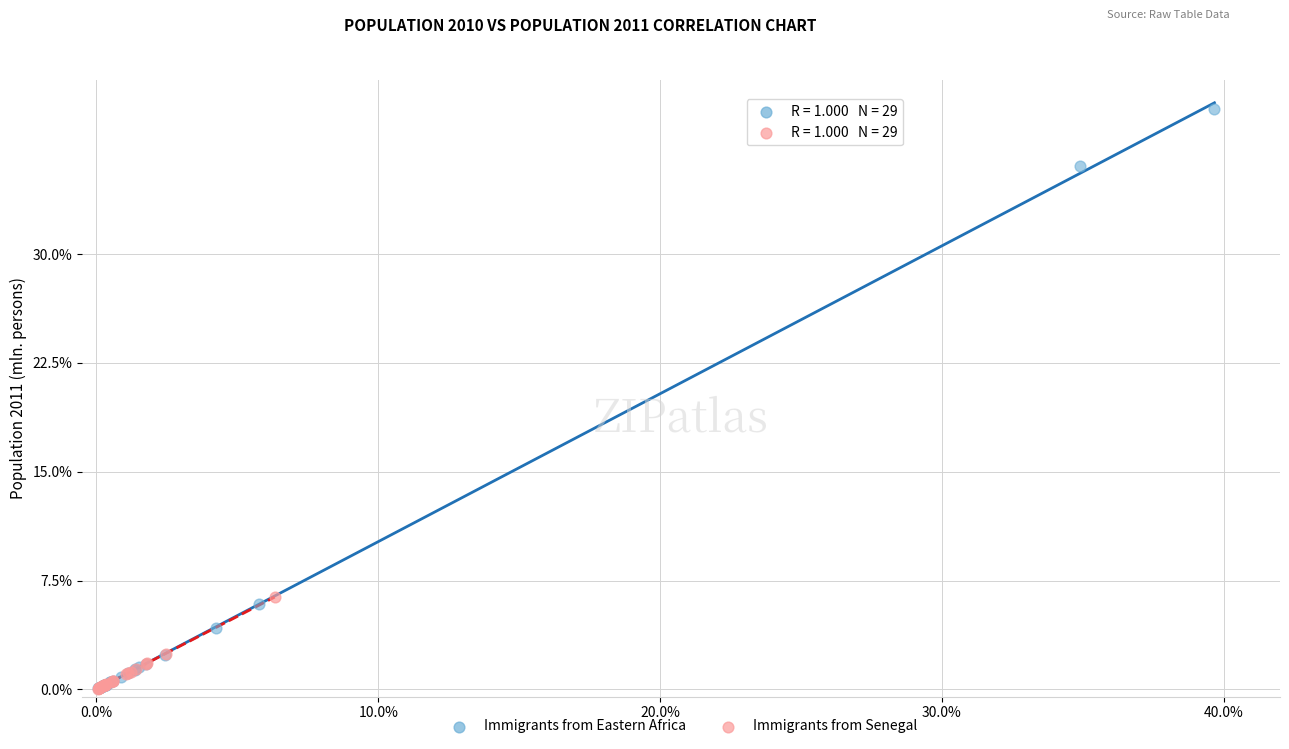

What are all the series names shown in the legend?

Immigrants from Eastern Africa, Immigrants from Senegal